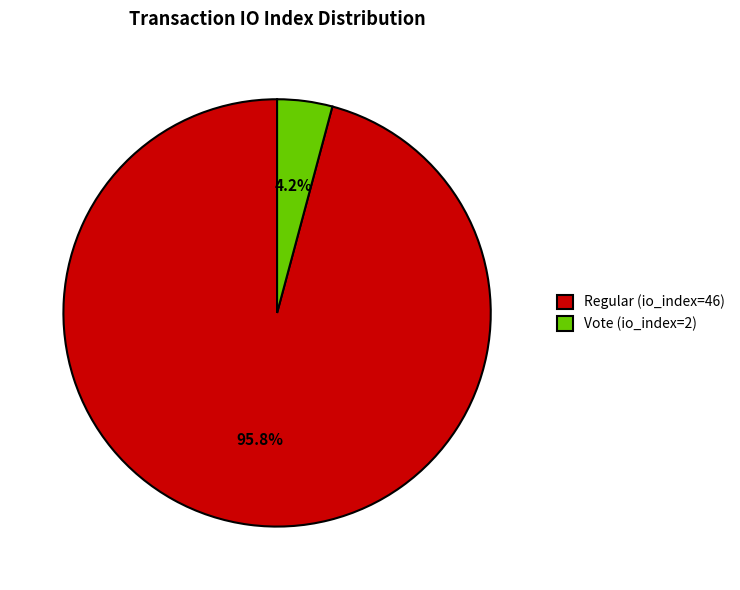

To the nearest percent, what is the combined percentage of Vote (io_index=2) and Regular (io_index=46)?

100%